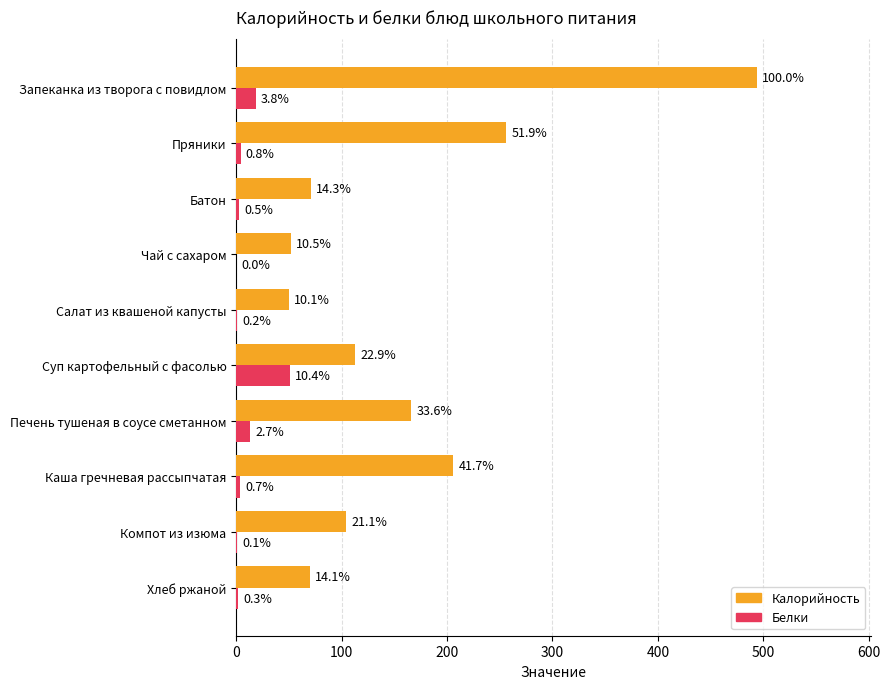

What position from the left is Компот из изюма?

9